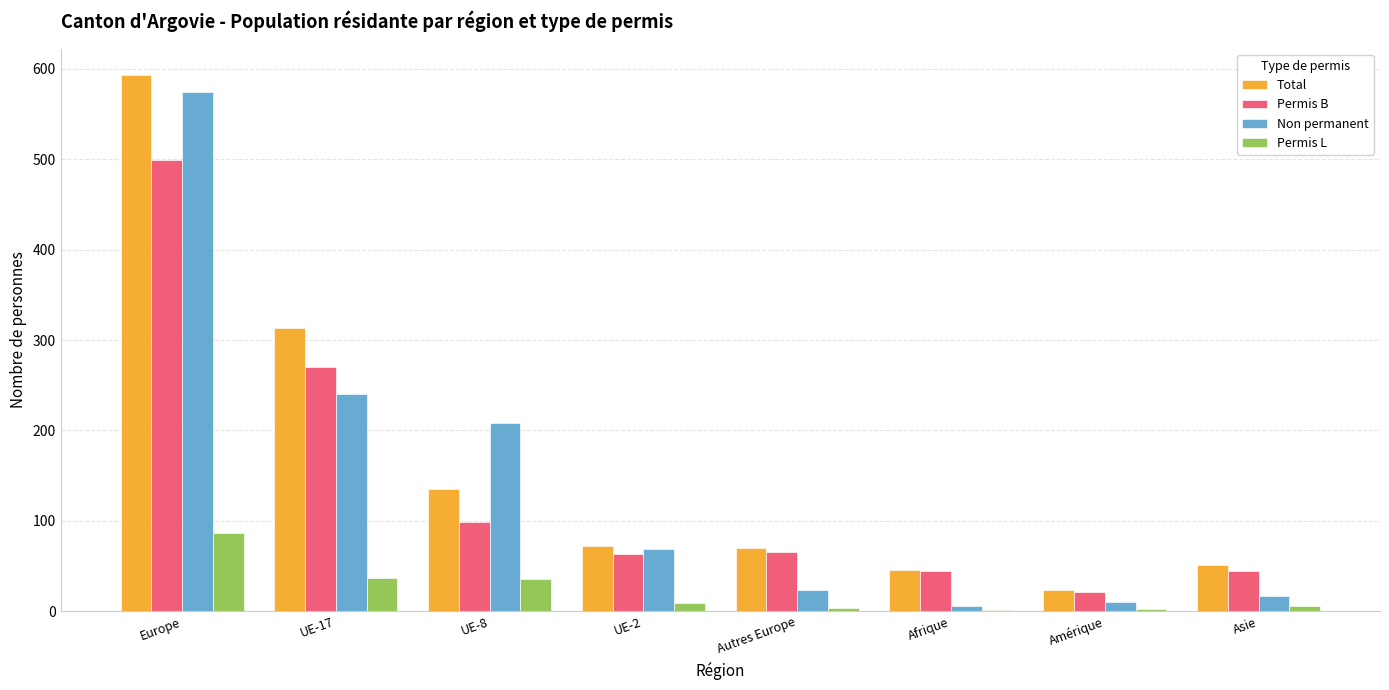

True or false: Total has a value of 74 at Asie.

False